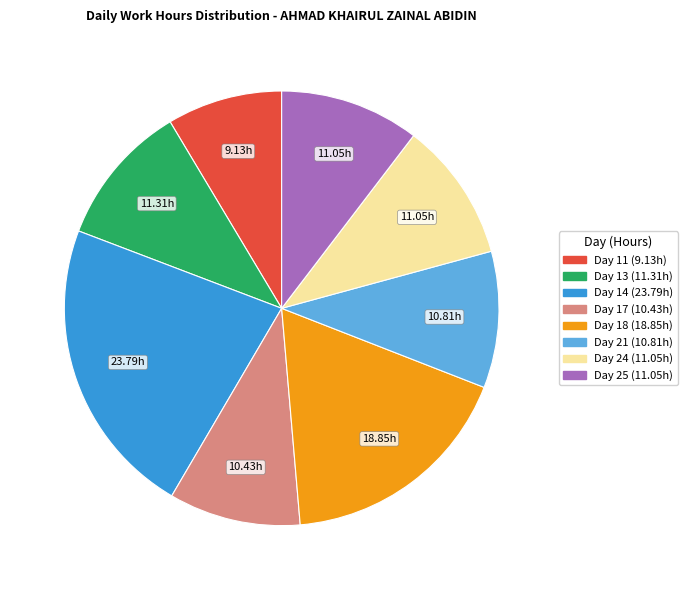

Is the sum of Day 18 and Day 21 greater than half?

No